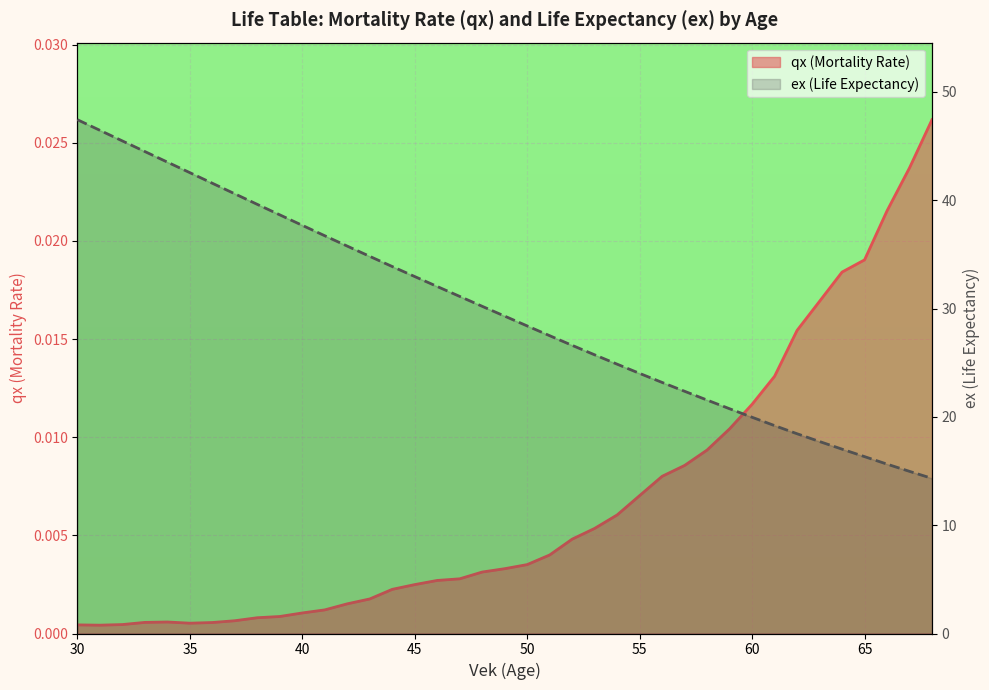

Reading left to right, transcribe all the data shown in this chart.

qx: 0.0	0.0	0.0	0.0	0.0	0.0	0.0	0.0	0.0	0.0	0.0	0.0	0.0	0.0	0.0	0.0	0.0	0.0	0.0	0.0	0.0	0.0	0.0	0.0	0.0	0.0	0.0	0.0	0.0	0.0	0.0	0.0	0.0	0.0	0.0	0.0	0.0	0.0	0.0
ex: 47.4	46.5	45.5	44.5	43.5	42.5	41.6	40.6	39.6	38.7	37.7	36.7	35.8	34.8	33.9	33.0	32.0	31.1	30.2	29.3	28.4	27.5	26.6	25.7	24.9	24.0	23.2	22.4	21.6	20.8	20.0	19.2	18.4	17.7	17.0	16.3	15.6	15.0	14.3